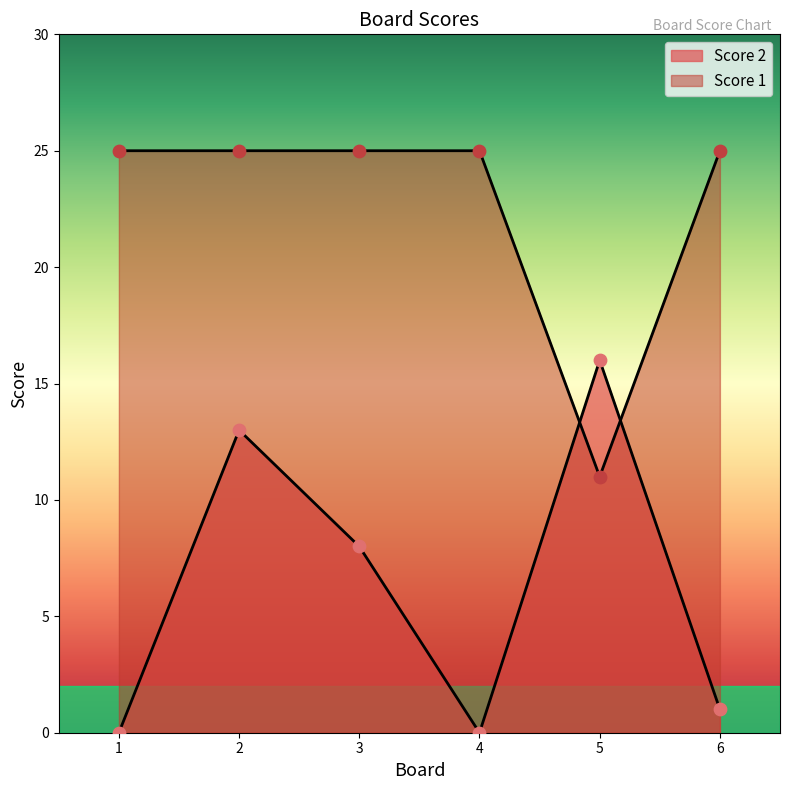

At which category is the sum across all series the highest?

2